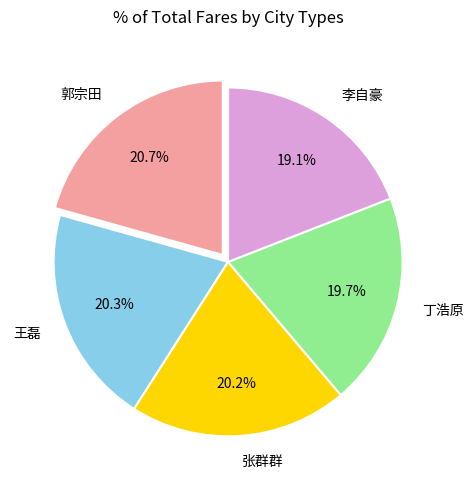

How many segments does this pie chart have?

5